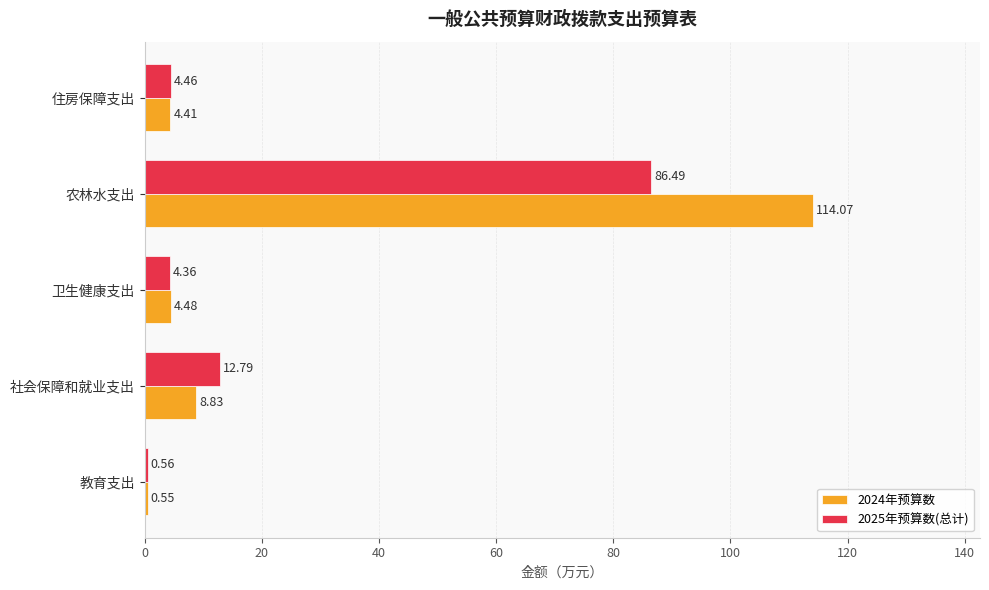

Rank the series by their average value, from lowest to highest.

2025年预算数(总计), 2024年预算数